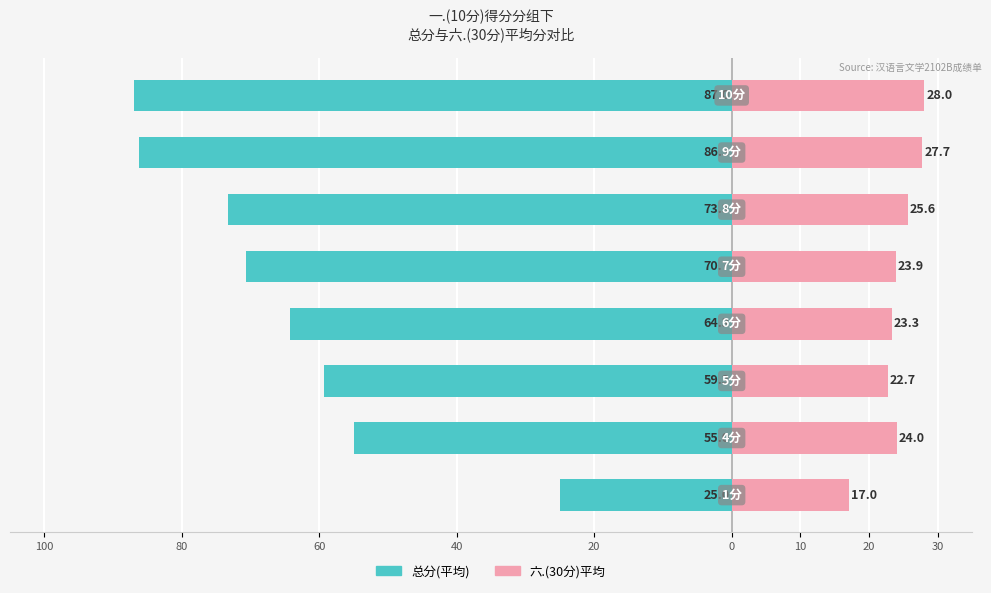

True or false: 总分(平均) has a value of -86.5 at 80.

False